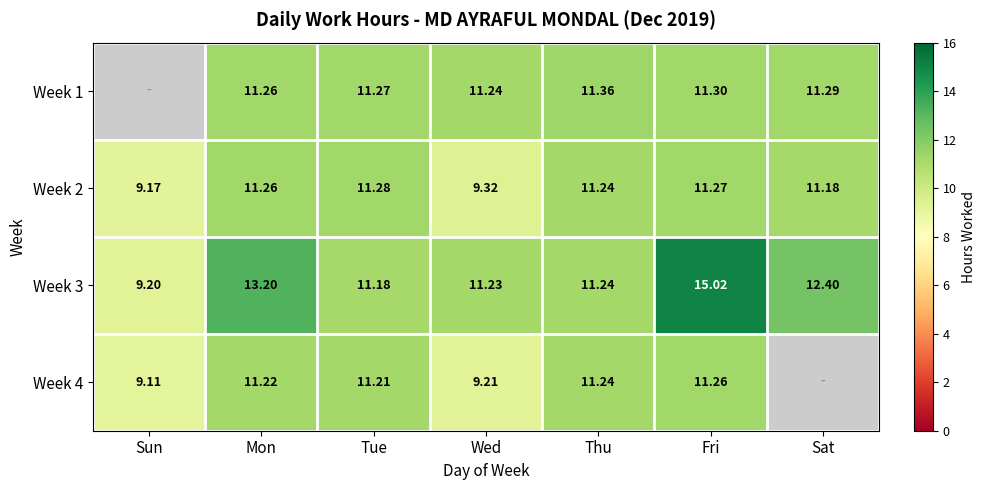

Which category has the lowest value in the Week 2 series?

Sun